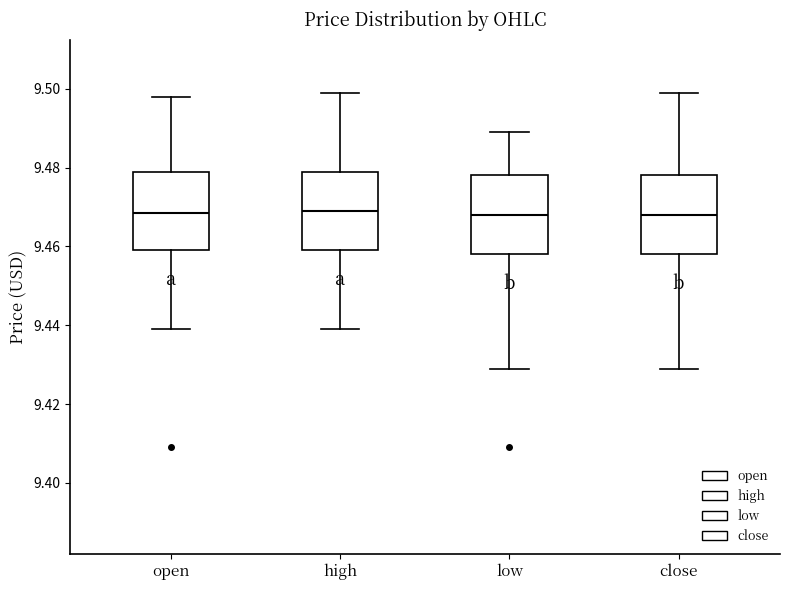

Where does the lower whisker of the box for low end on the y-axis? The values are not printed on the chart, so give them approximately, as read against the axis.

9.430